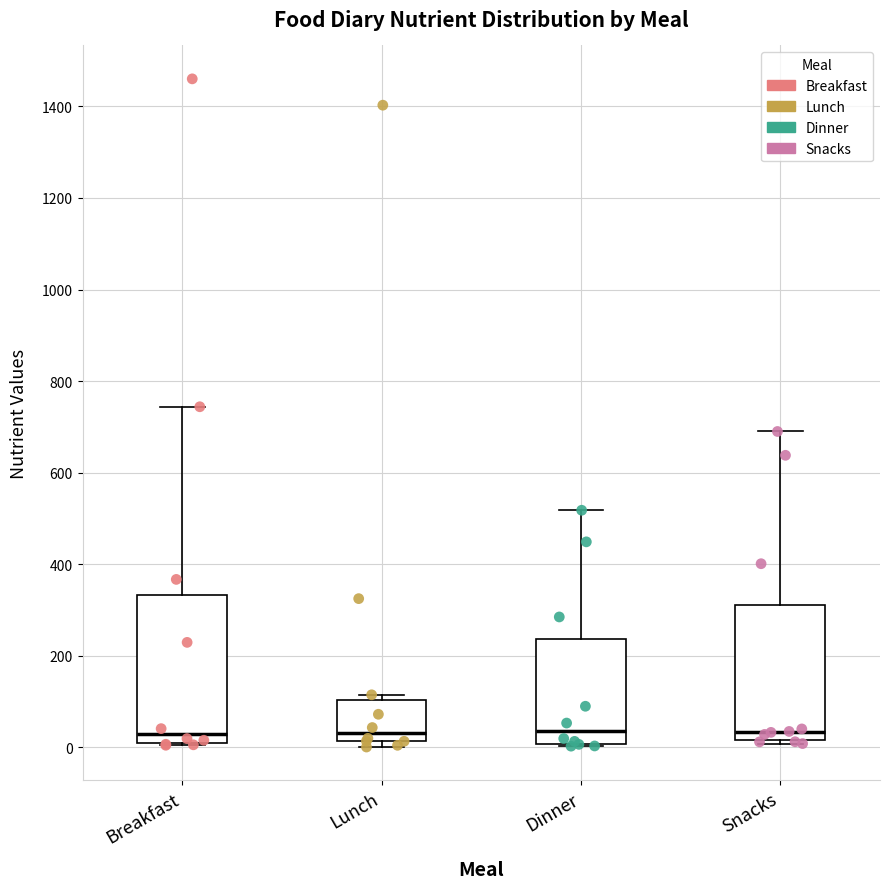

Reading left to right, read every box against the y-axis: the position of its median line, the range the box covers, and the ends of its whiskers. The values are not printed on the chart, so give them approximately, as read against the axis.

Breakfast: median 40, box 0 to 340, whiskers 0 to 740
Lunch: median 40, box 20 to 100, whiskers 0 to 120
Dinner: median 40, box 0 to 240, whiskers 0 to 520
Snacks: median 40, box 20 to 320, whiskers 0 to 700